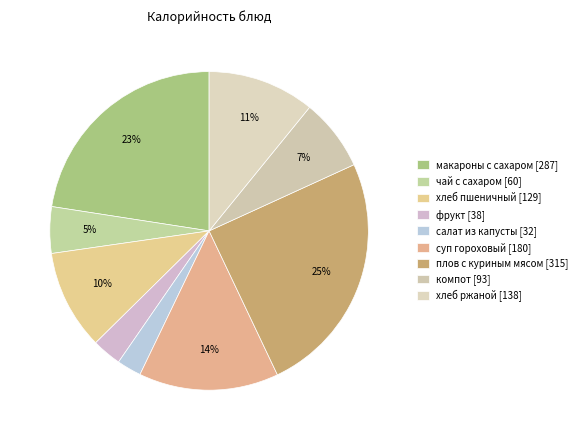

How many segments does this pie chart have?

9